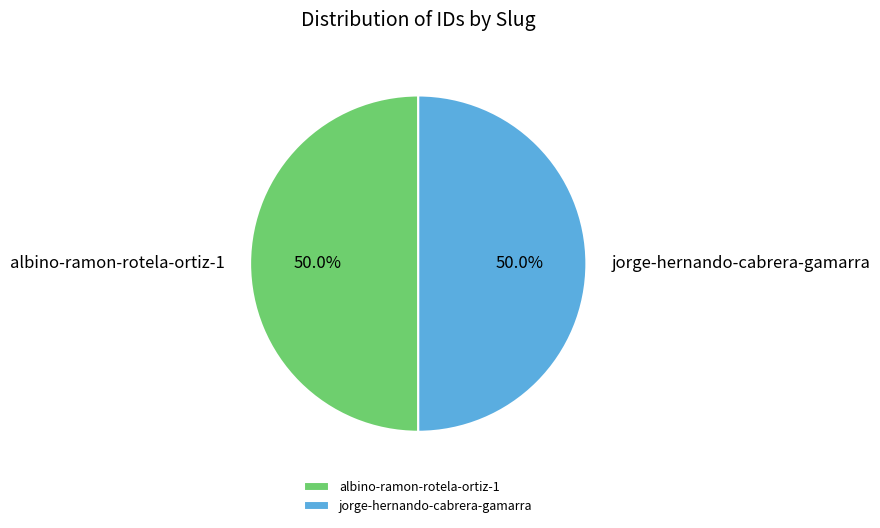

Do jorge-hernando-cabrera-gamarra and albino-ramon-rotela-ortiz-1 together represent more than half of the pie?

Yes